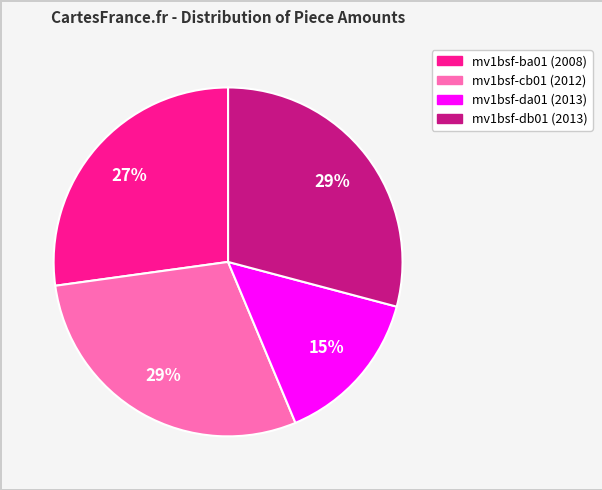

Which has a higher value, mv1bsf-da01 (2013) or mv1bsf-db01 (2013)?

mv1bsf-db01 (2013)